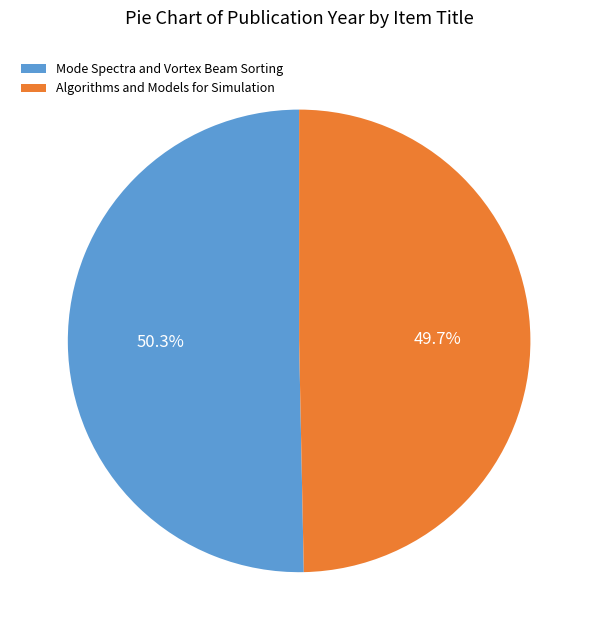

The Algorithms and Models for Simulation slice represents 50% of the pie. True or false?

True